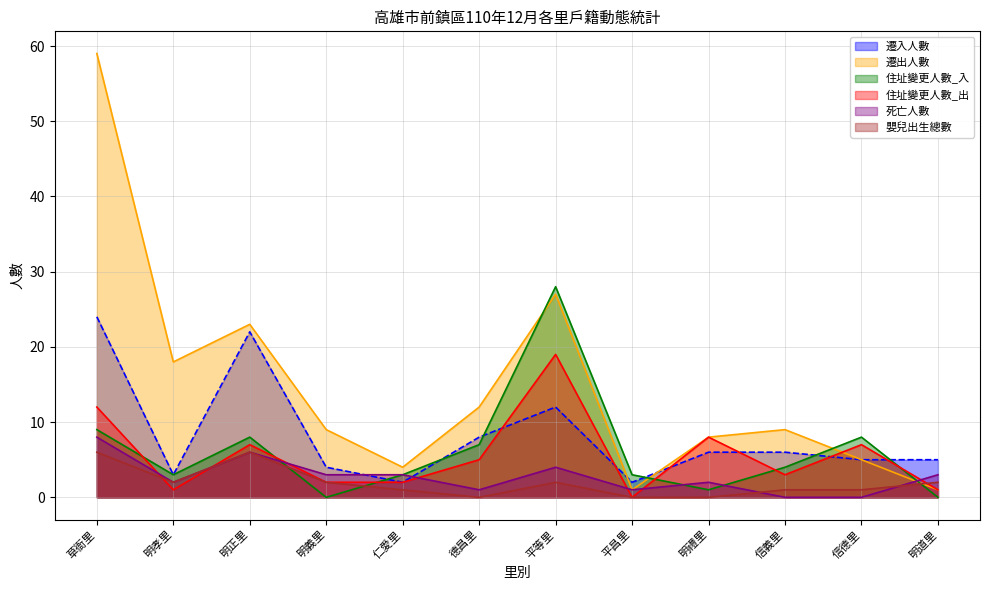

Which series has the largest range (max minus min)?

遷出人數